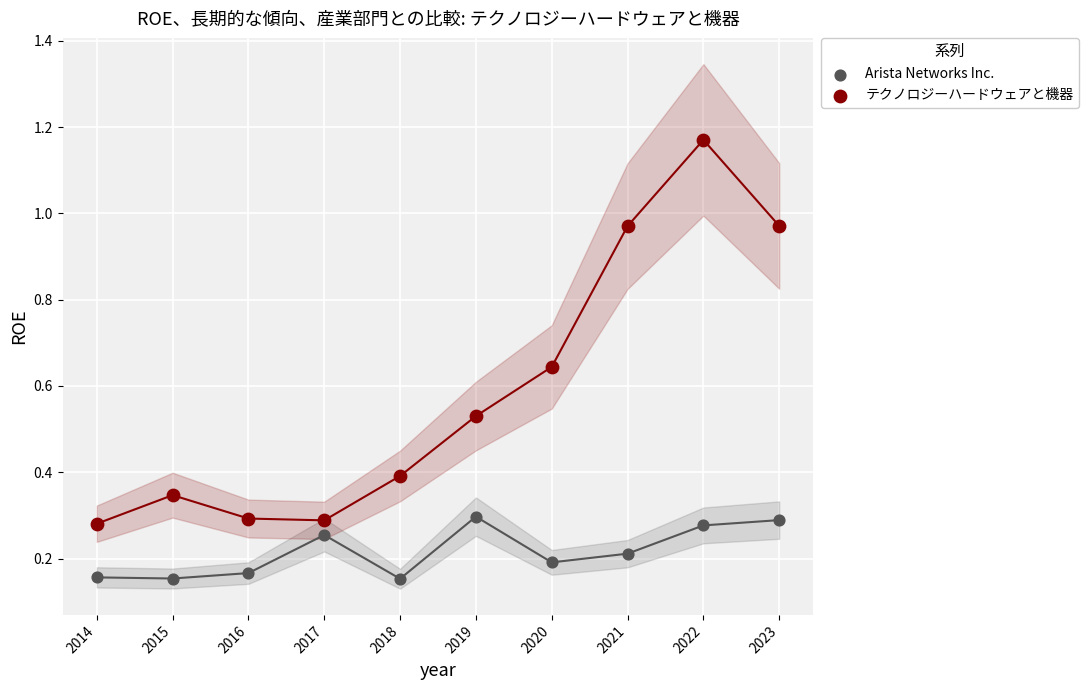

Which series contains the lowest Y value?

Arista Networks Inc.